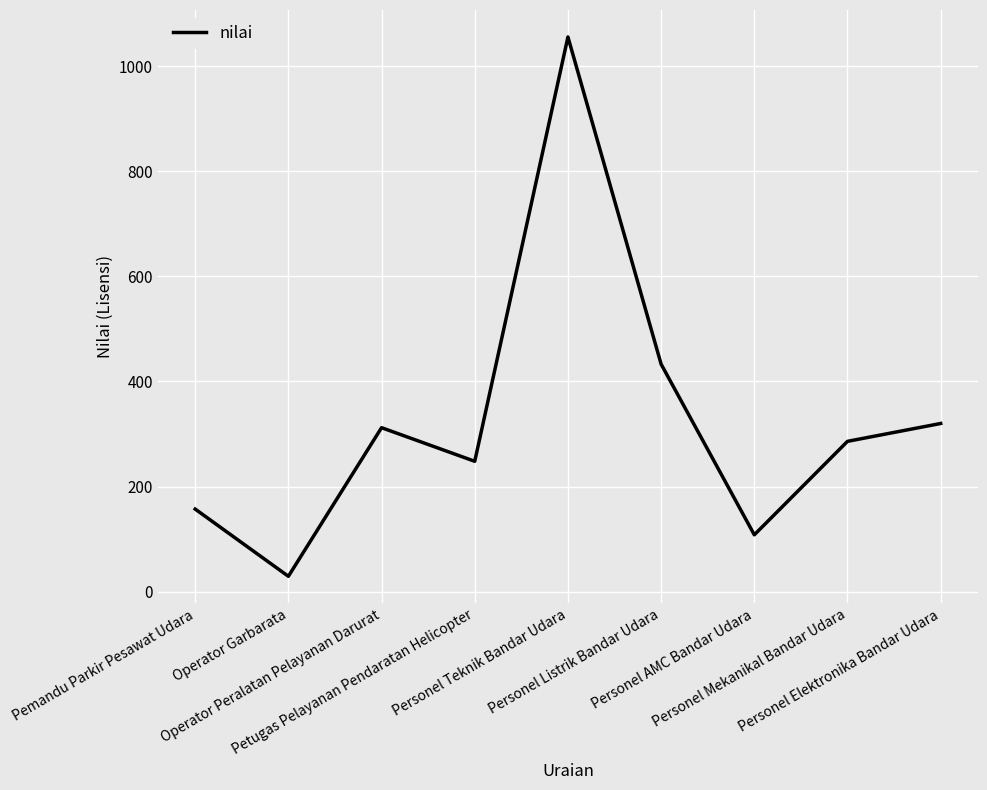

What is the change in value from Personel Teknik Bandar Udara to Personel Elektronika Bandar Udara?

-736